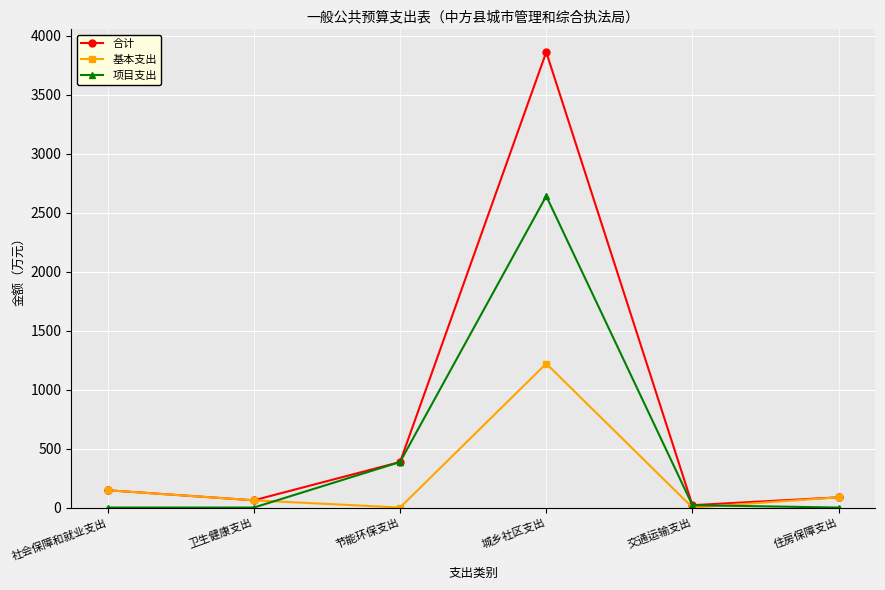

At which category is the sum across all series the highest?

城乡社区支出